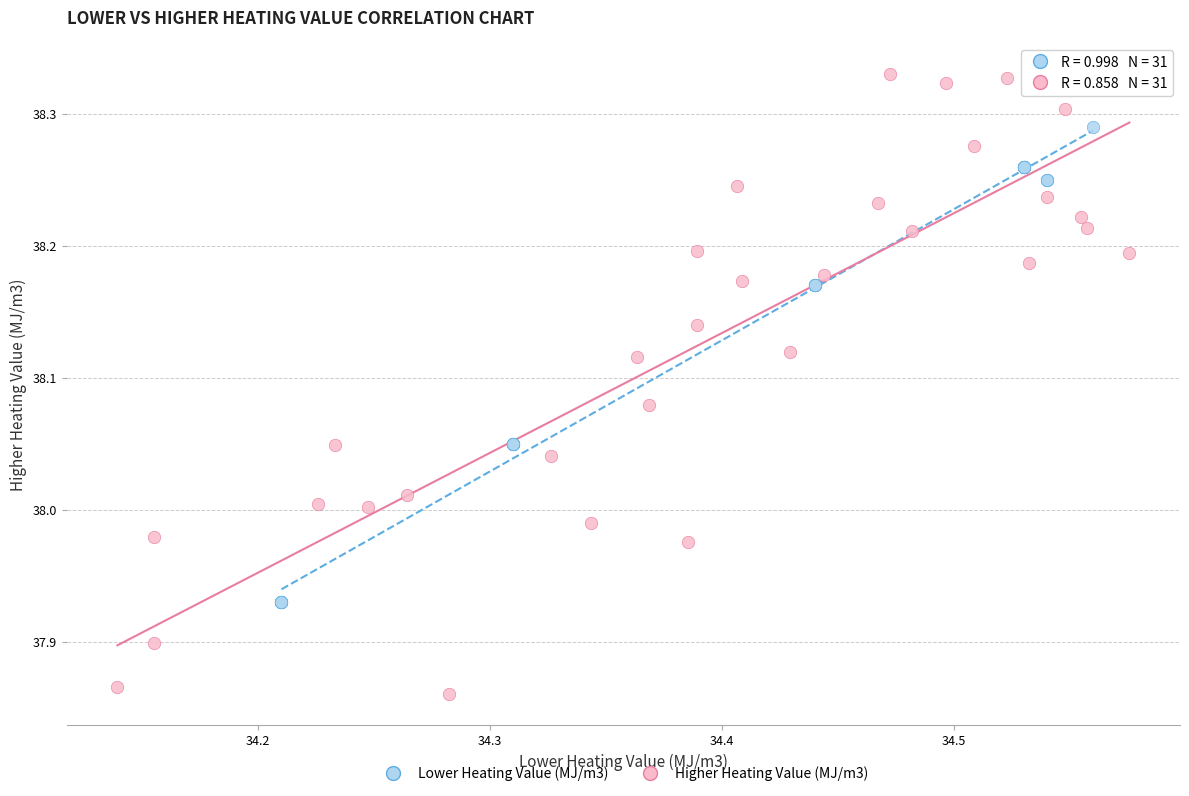

Which series reaches the minimum Y coordinate?

Higher Heating Value (MJ/m3)